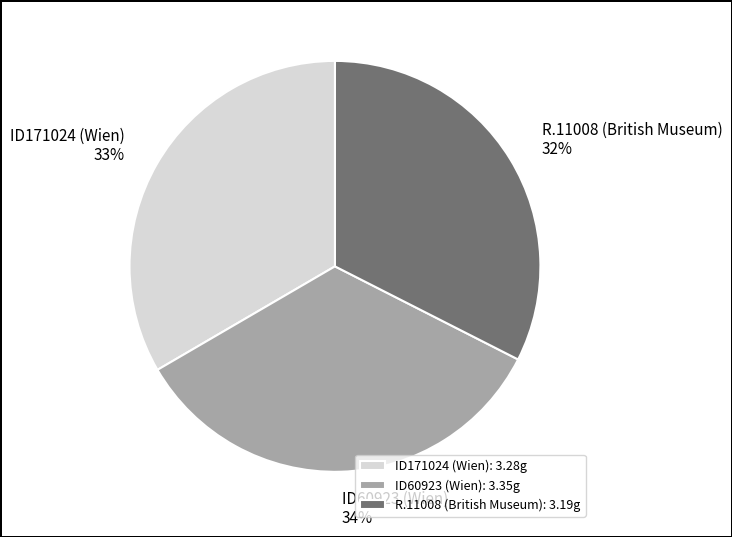

True or false: ID171024 (Wien) accounts for 33% of the total.

True